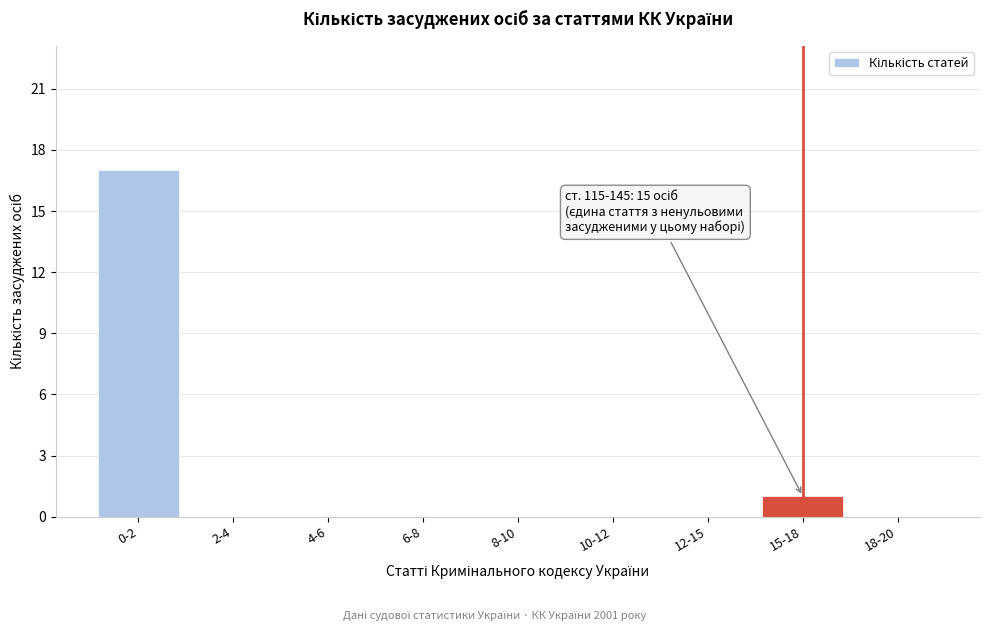

Reading left to right, list all the values displayed in this chart.

0-2=17	2-4=0	4-6=0	6-8=0	8-10=0	10-12=0	12-15=0	15-18=1	18-20=0